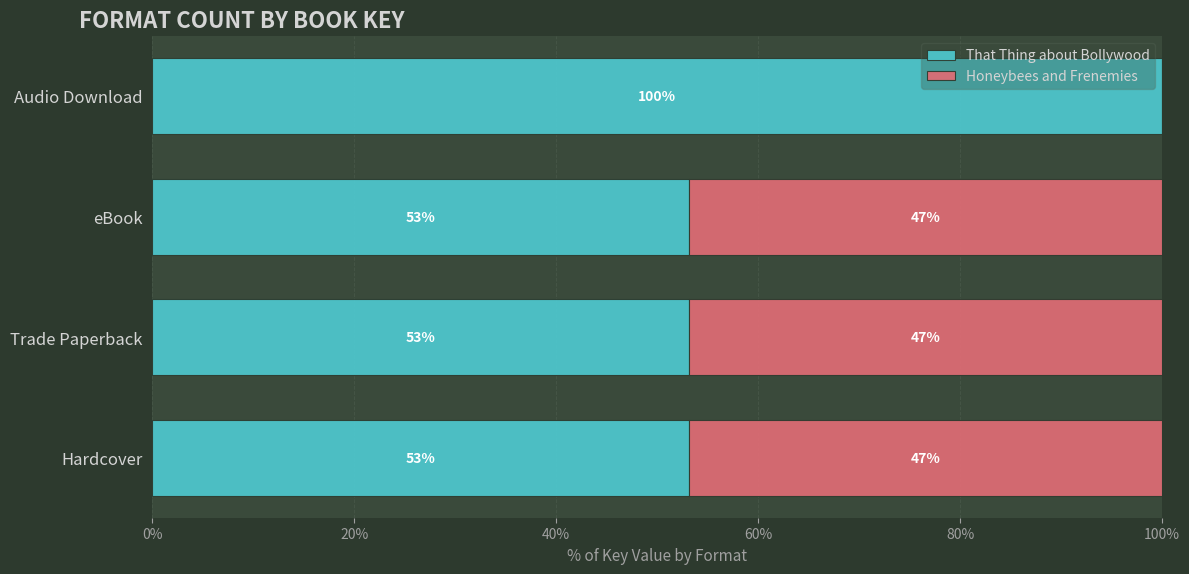

The That Thing about Bollywood series shows 87.4 at Hardcover. True or false?

False